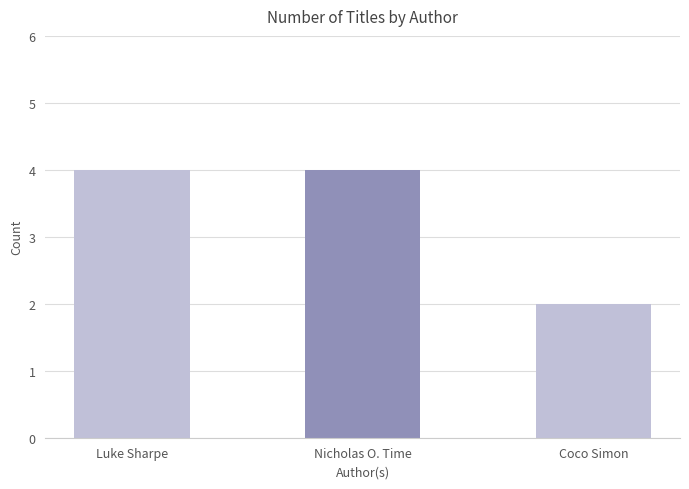

What is the smallest value displayed?

2